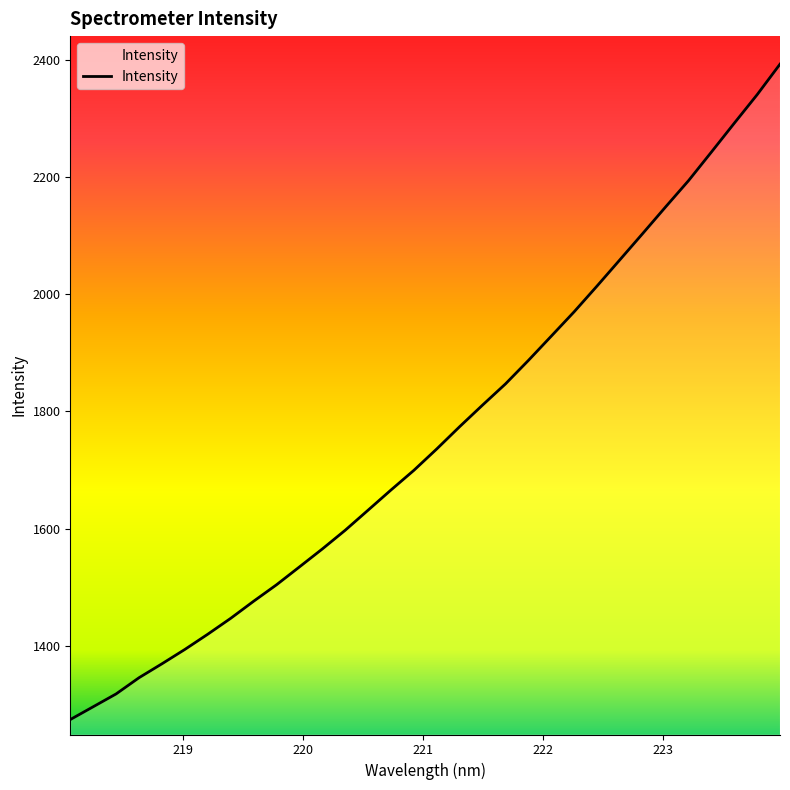

What is the average value?

1758.8